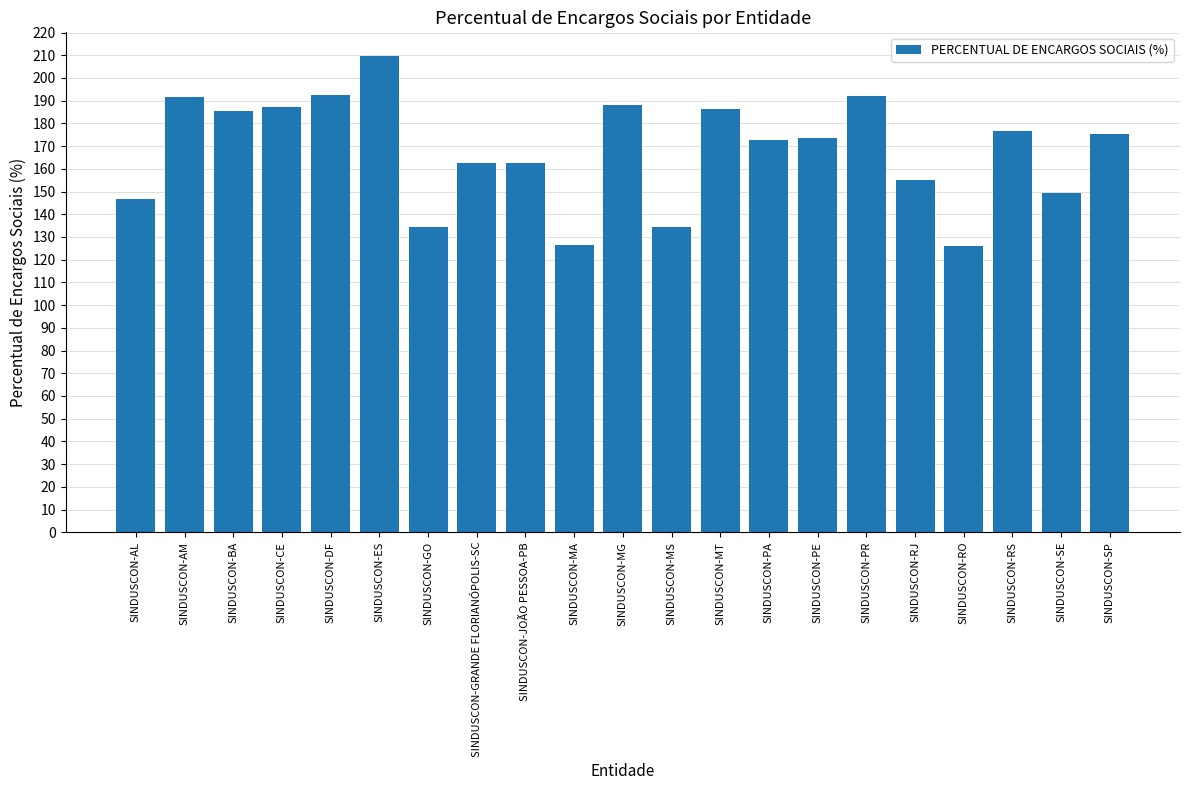

What is the difference between the maximum and minimum values?

83.6